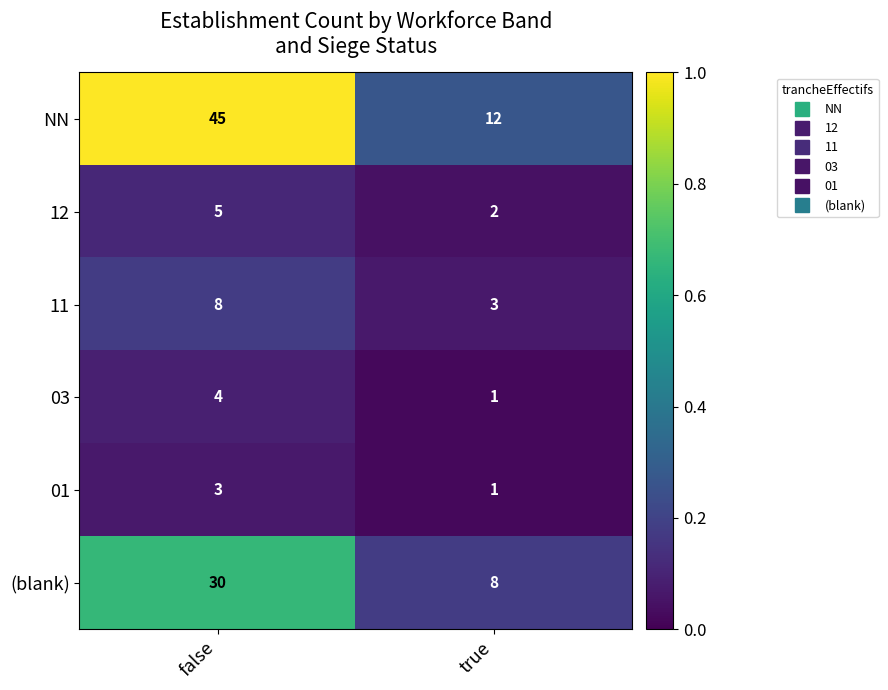

Which series changed the most between false and true?

NN